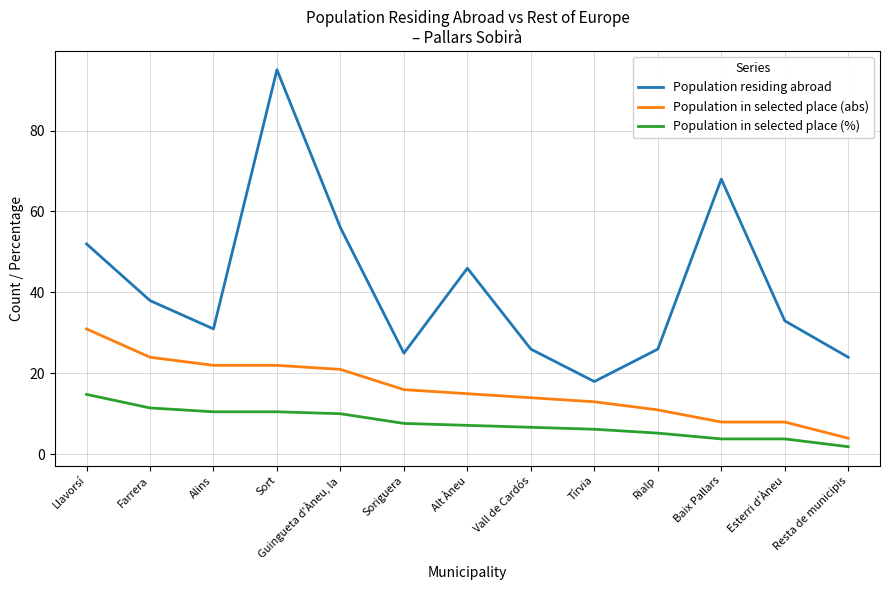

Reading left to right, transcribe all the data shown in this chart.

Population residing abroad: 52.0	38.0	31.0	95.0	56.0	25.0	46.0	26.0	18.0	26.0	68.0	33.0	24.0
Population in selected place (abs): 31.0	24.0	22.0	22.0	21.0	16.0	15.0	14.0	13.0	11.0	8.0	8.0	4.0
Population in selected place (%): 14.8	11.5	10.5	10.5	10.1	7.7	7.2	6.7	6.2	5.3	3.8	3.8	1.9